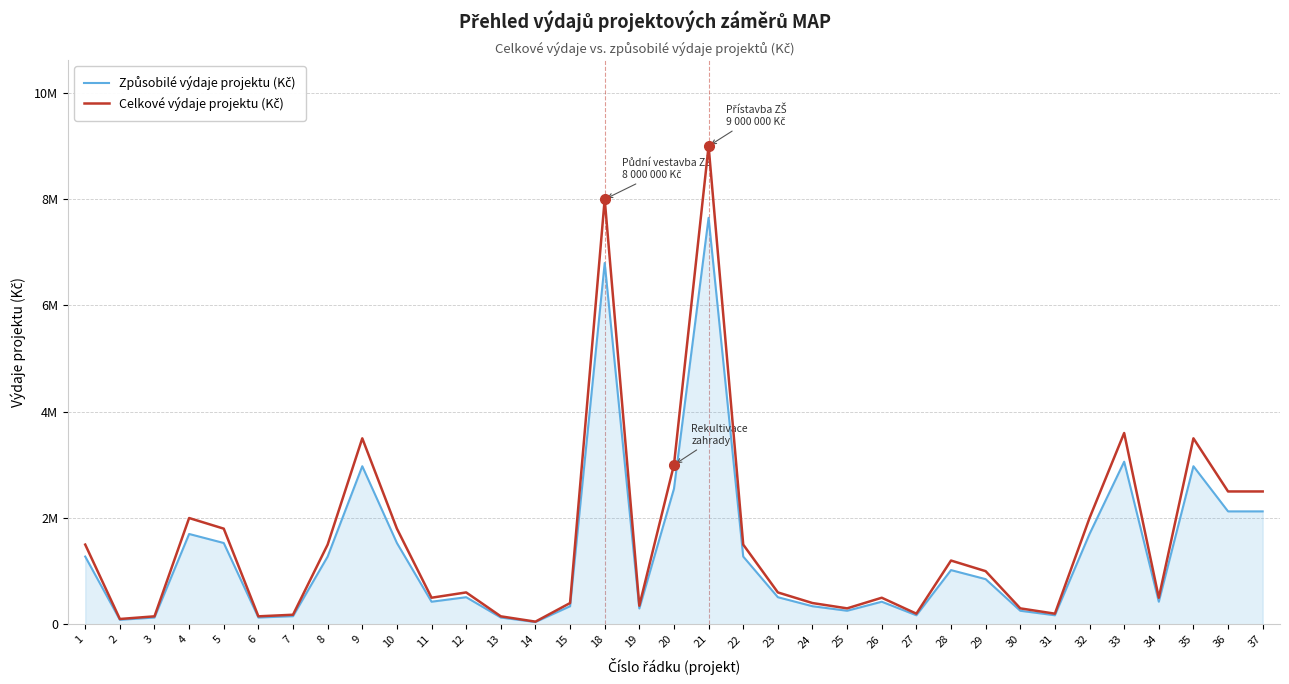

Is this an area chart (filled region under the line)?

Yes